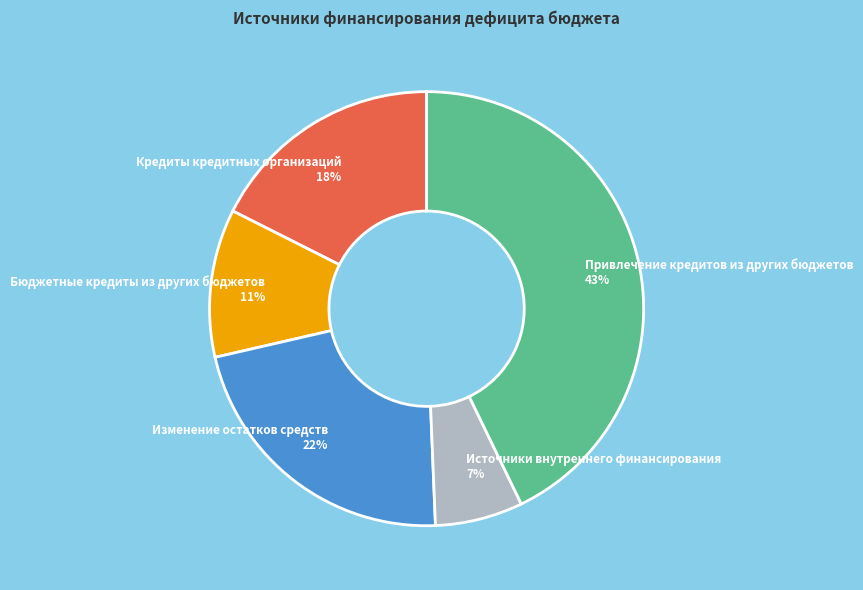

To the nearest percent, what is the combined percentage of Изменение остатков средств and Бюджетные кредиты из других бюджетов?

33%